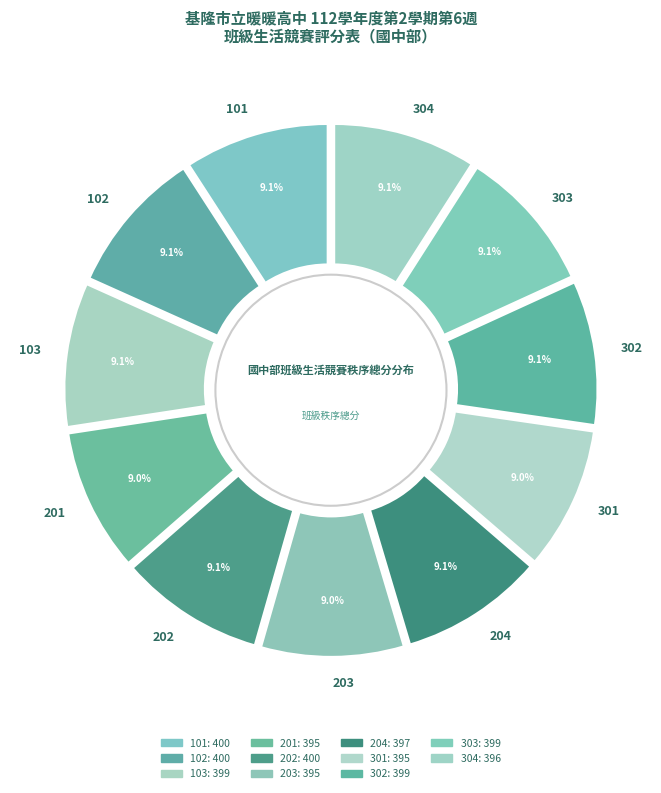

Does 102 account for over 50% of the chart?

No